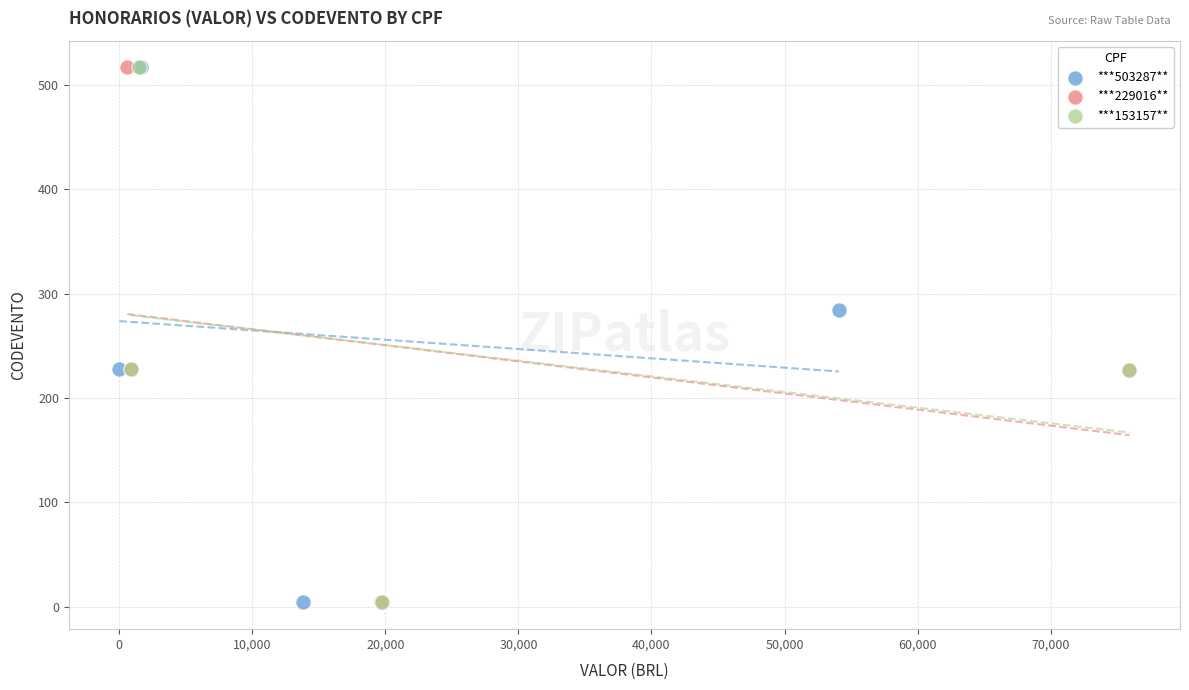

What are all the series names shown in the legend?

***503287**, ***229016**, ***153157**